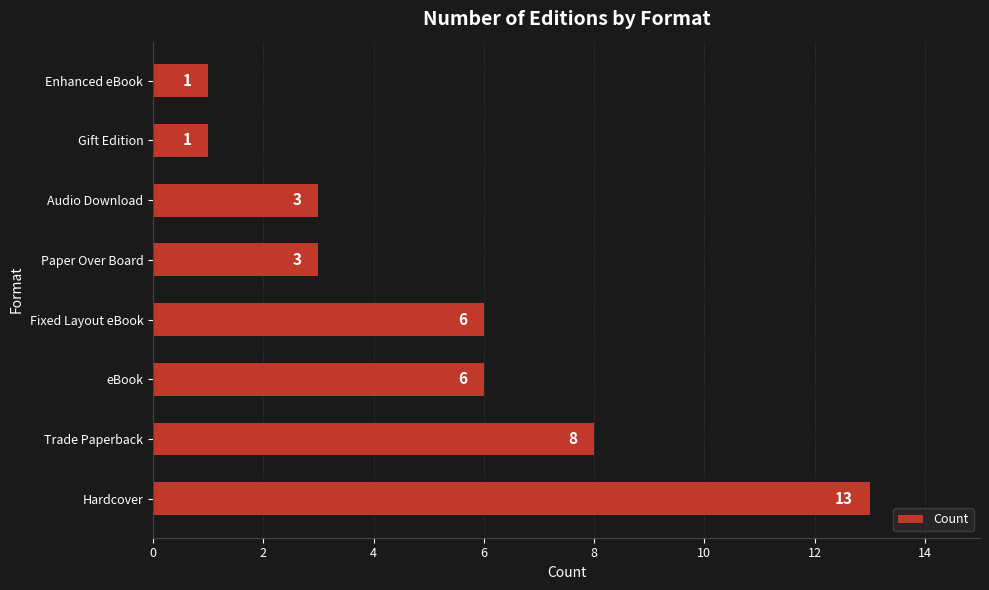

Approximately how many times larger is the value at Trade Paperback compared to Paper Over Board?

2.7